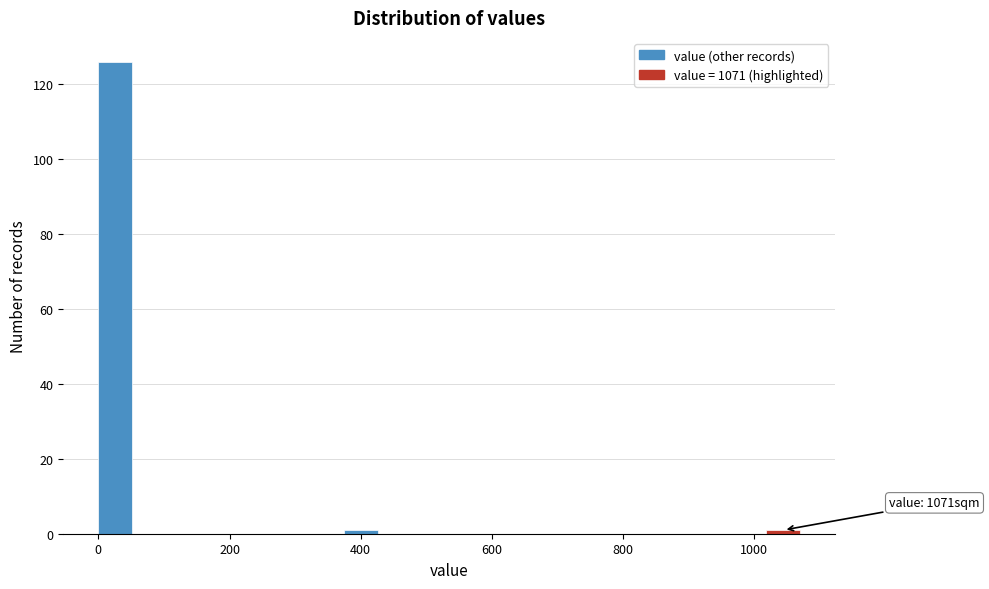

Around what value on the x-axis is the tallest bar? Give the approximate position of its centre, as read against the axis.

20